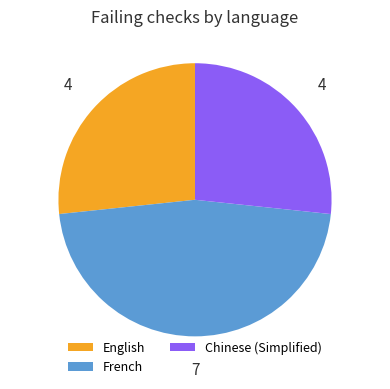

Is English the majority of the pie?

No